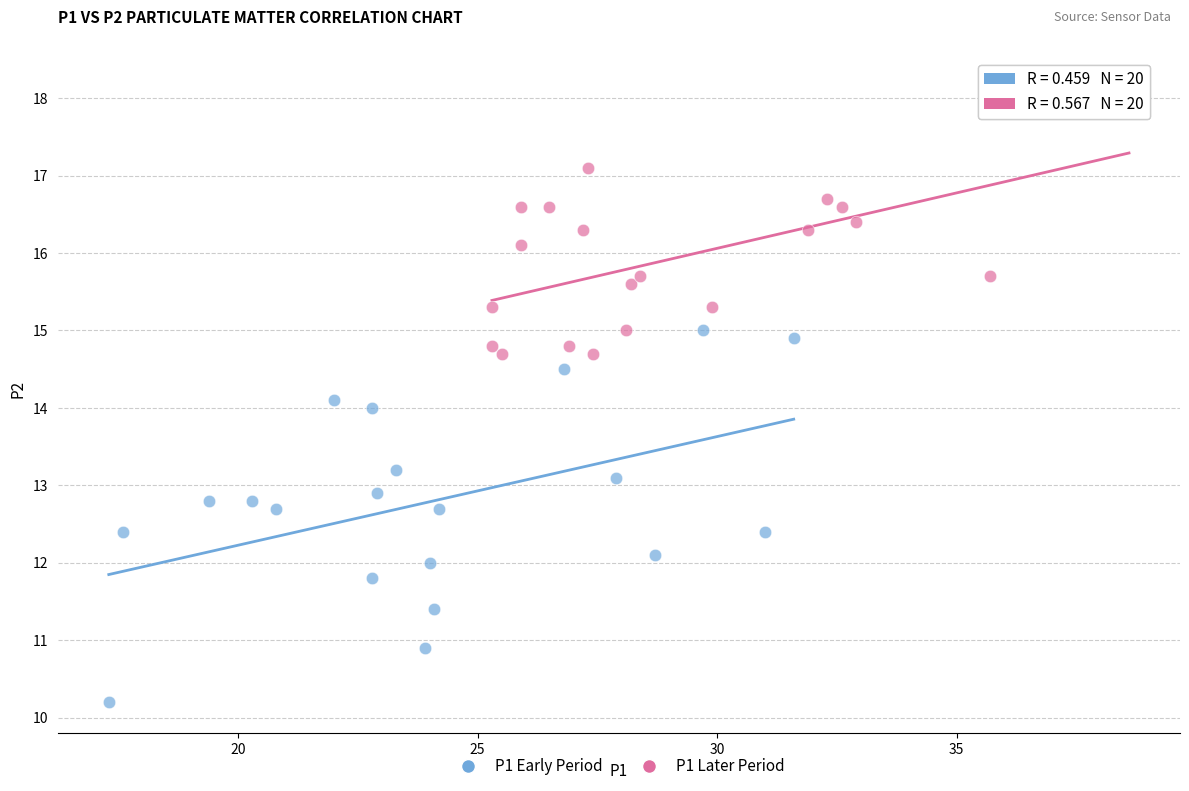

Which series has the widest spread of Y values?

P1 Early Period